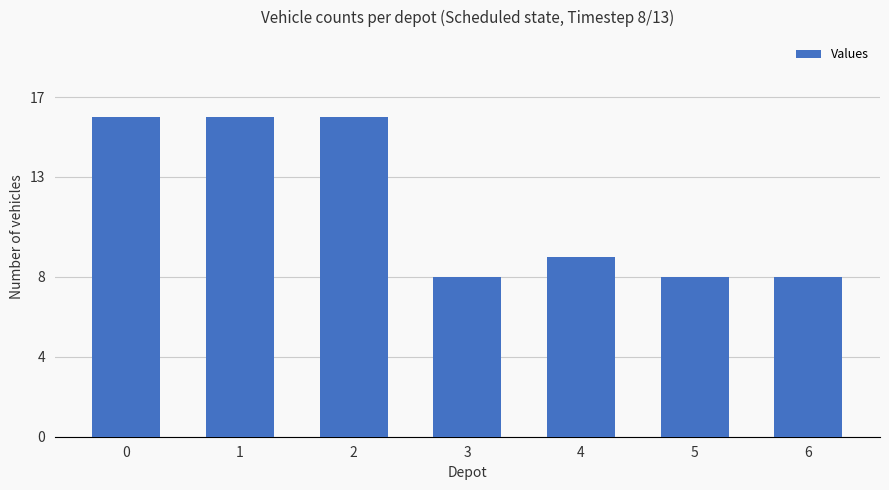

How many series are shown in this chart?

1